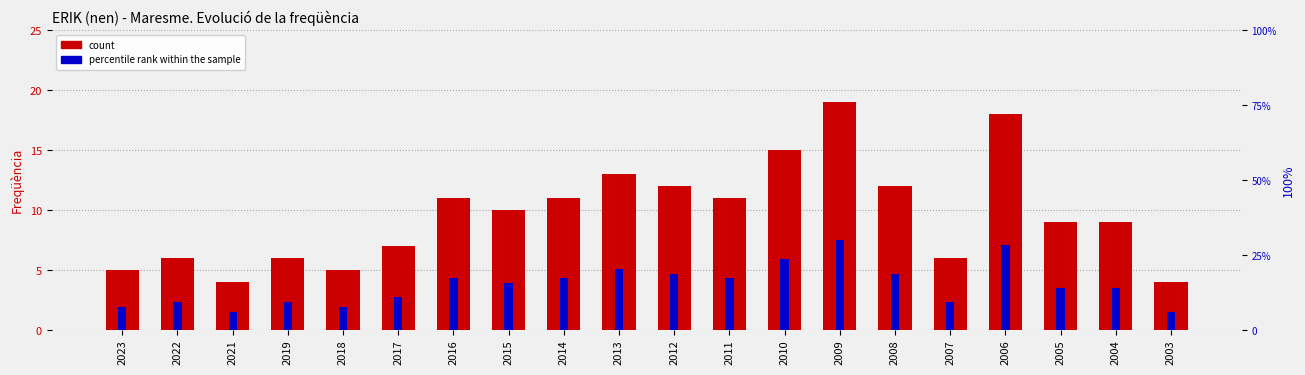

Where is count nearest to the value 11?

2016